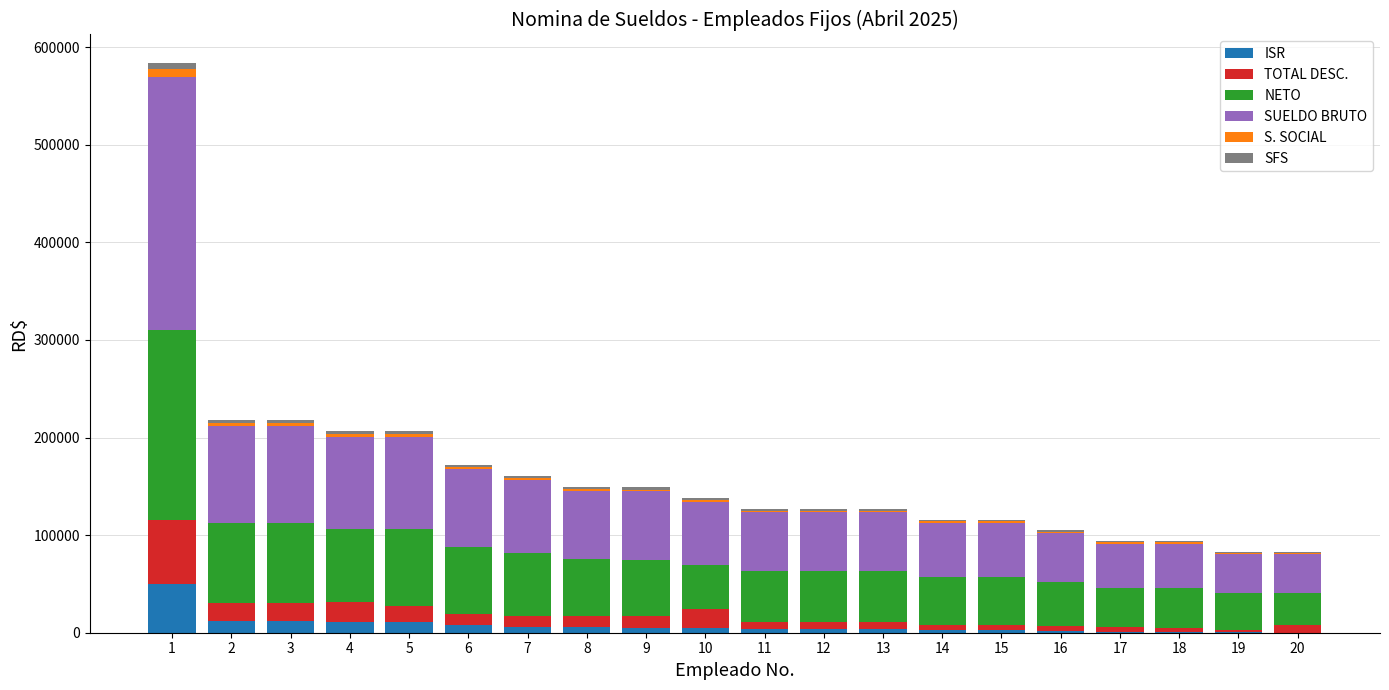

What is the total value across all series at 12?

127032.7